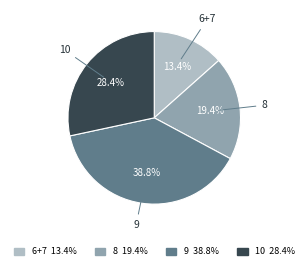

Is there a majority slice in this chart?

No